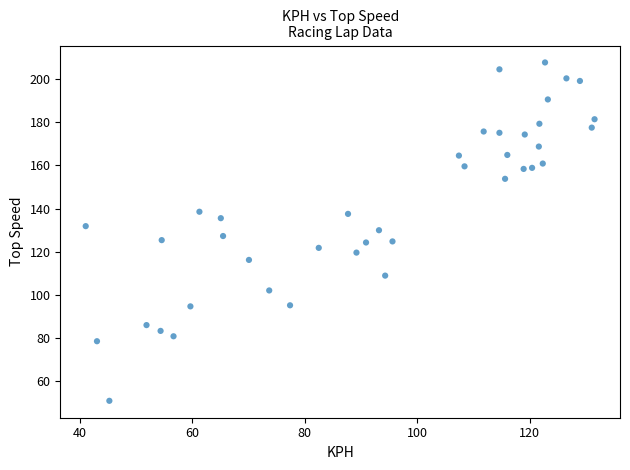

What is the range of X values (max minus min)?

90.4